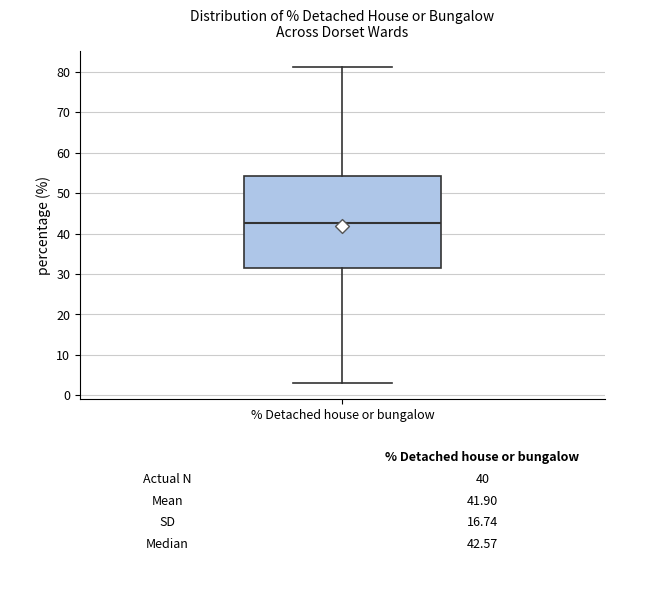

Transcribe this box plot: give where the median line is, the range the box spans, and where the two whiskers end, as read against the y-axis. The values are not printed on the chart, so give them approximately, as read against the axis.

median 43, box 31 to 54, whiskers 3 to 81